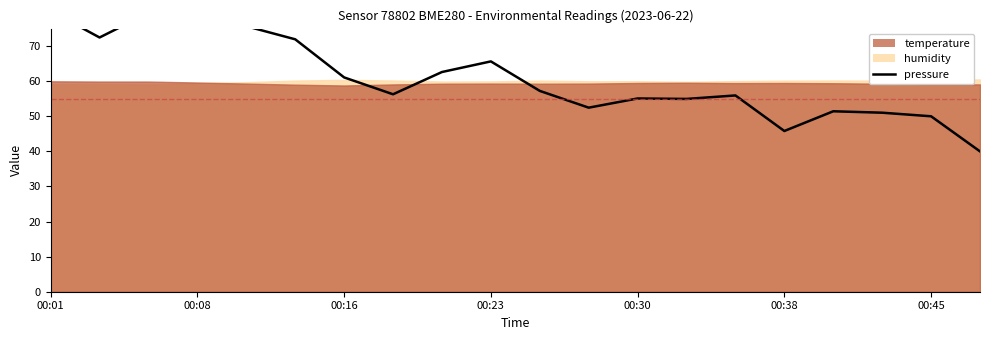

True or false: the data shows 51.4 at 16.

True